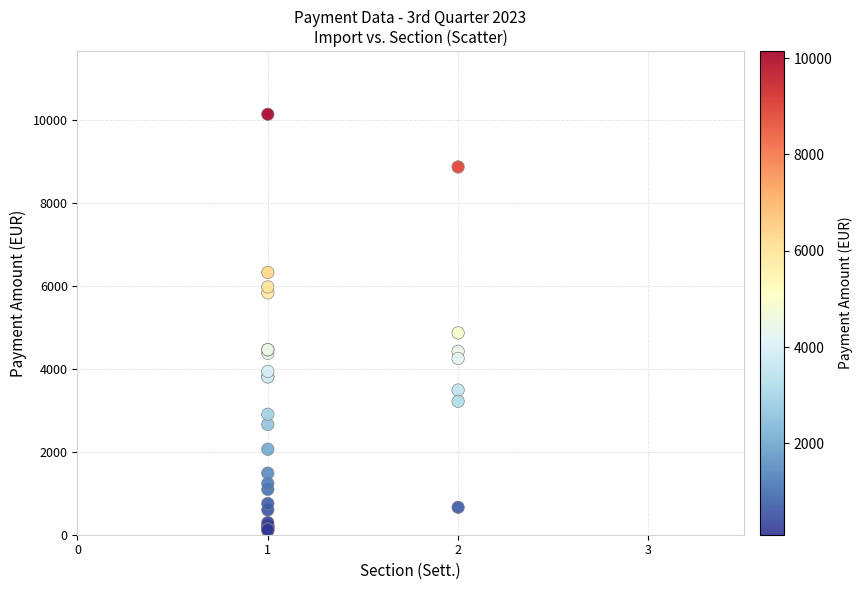

What Y value in the scatter plot is closest to 5123?

4870.8